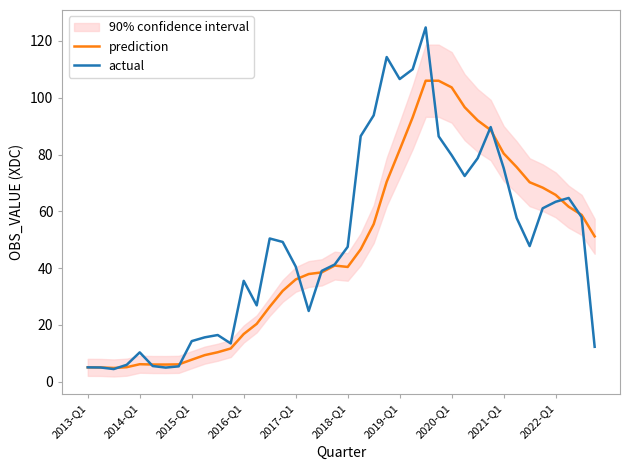

Reading right to left, what are all the values shown in this chart?

prediction: 51.2	58.7	61.6	65.8	68.3	70.2	75.6	80.4	88.6	92.0	96.7	103.6	106.0	106.0	93.1	81.7	70.4	55.5	46.6	40.4	40.9	38.5	37.9	36.0	32.0	26.4	20.4	16.8	11.7	10.4	9.3	7.7	6.1	6.0	6.0	6.1	5.1	4.8	5.0	5.0
actual: 12.3	58.0	64.7	63.4	61.1	47.8	57.6	75.2	89.7	78.7	72.4	79.8	86.4	124.8	110.0	106.6	114.3	93.8	86.5	47.5	41.3	39.0	24.9	40.5	49.2	50.4	26.9	35.5	13.5	16.4	15.6	14.3	5.4	5.0	5.5	10.3	5.9	4.4	5.0	5.0